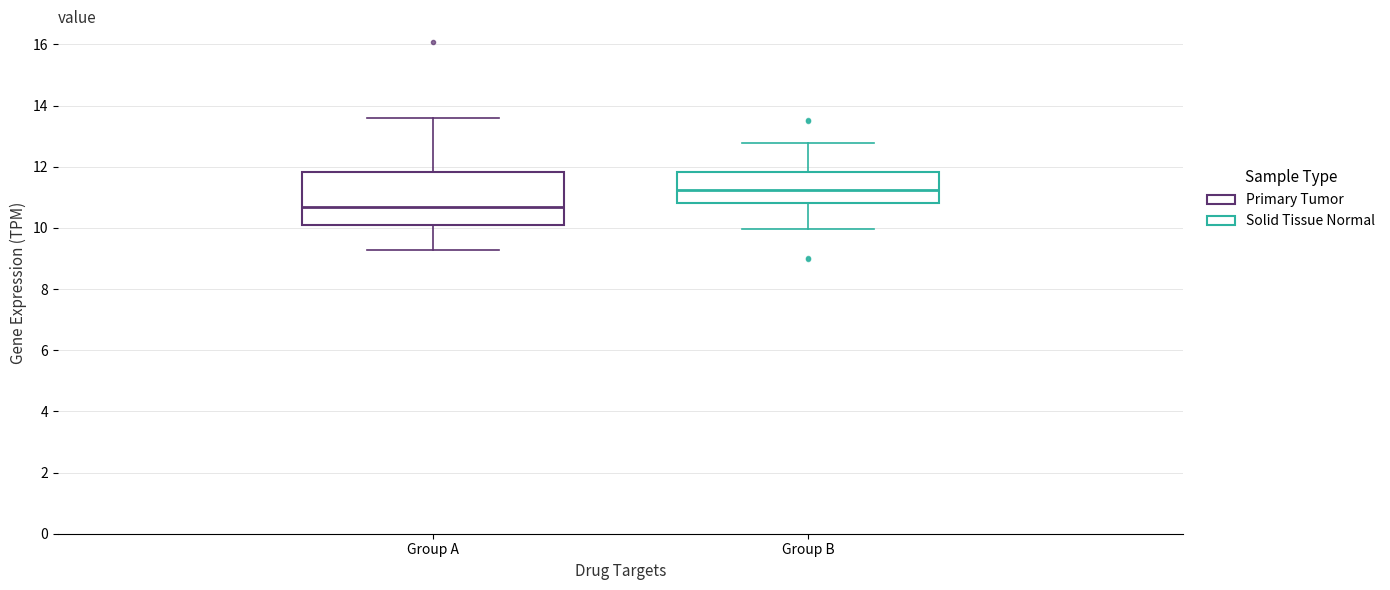

Comparing the boxes themselves (not the whiskers), which one is the tallest?

Group A